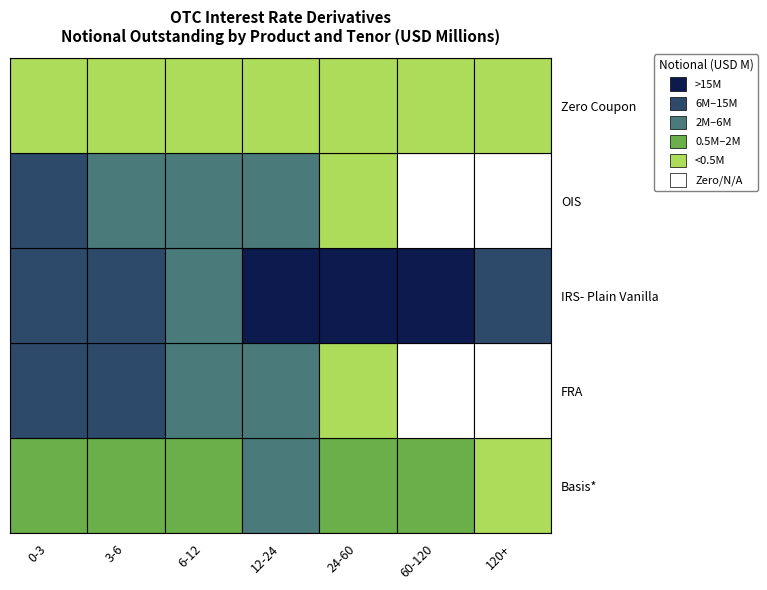

At which label does Basis* reach its peak?

12-24